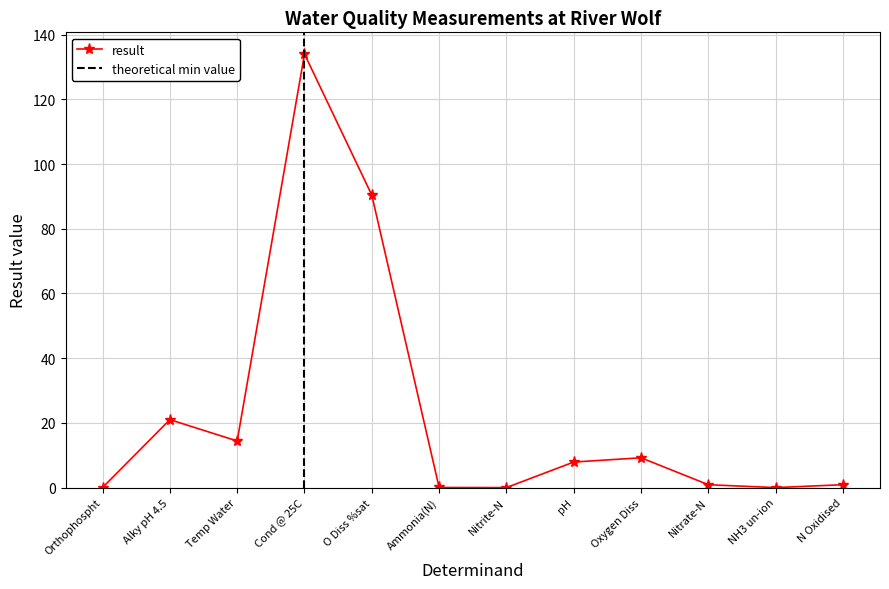

How many interior local valleys (lower than both neighbors) does the data have?

3